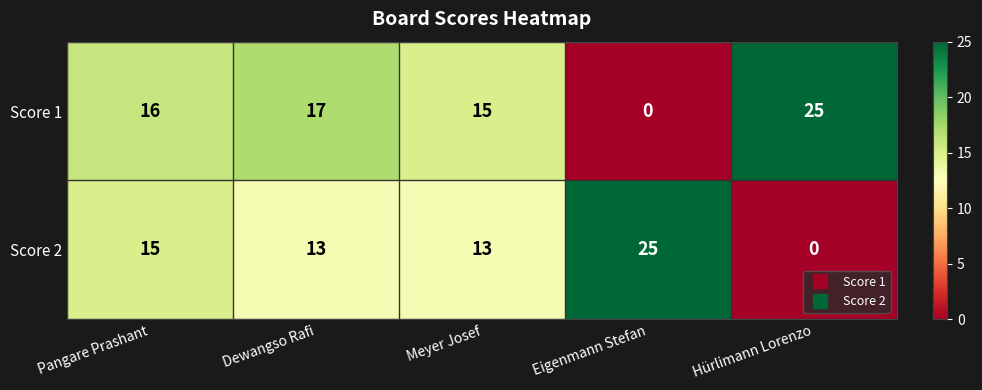

Where is Score 1 nearest to the value 12?

Meyer Josef